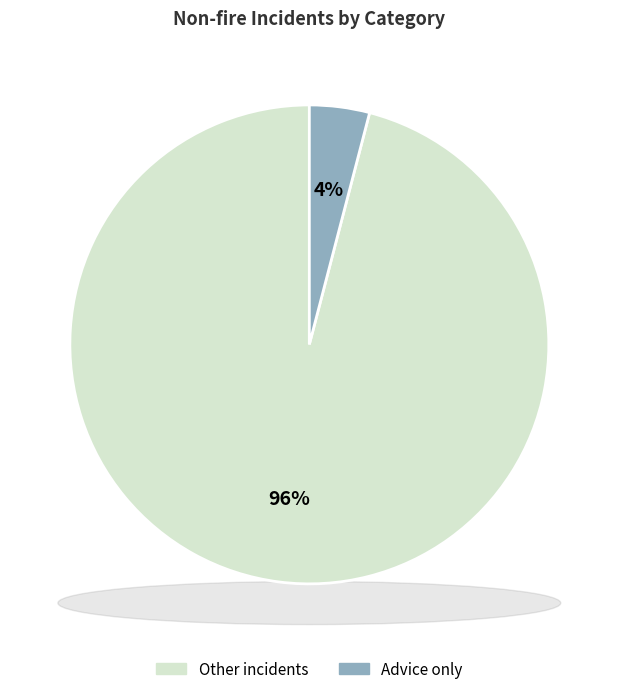

Is Flooding - Pumping the majority of the pie?

No